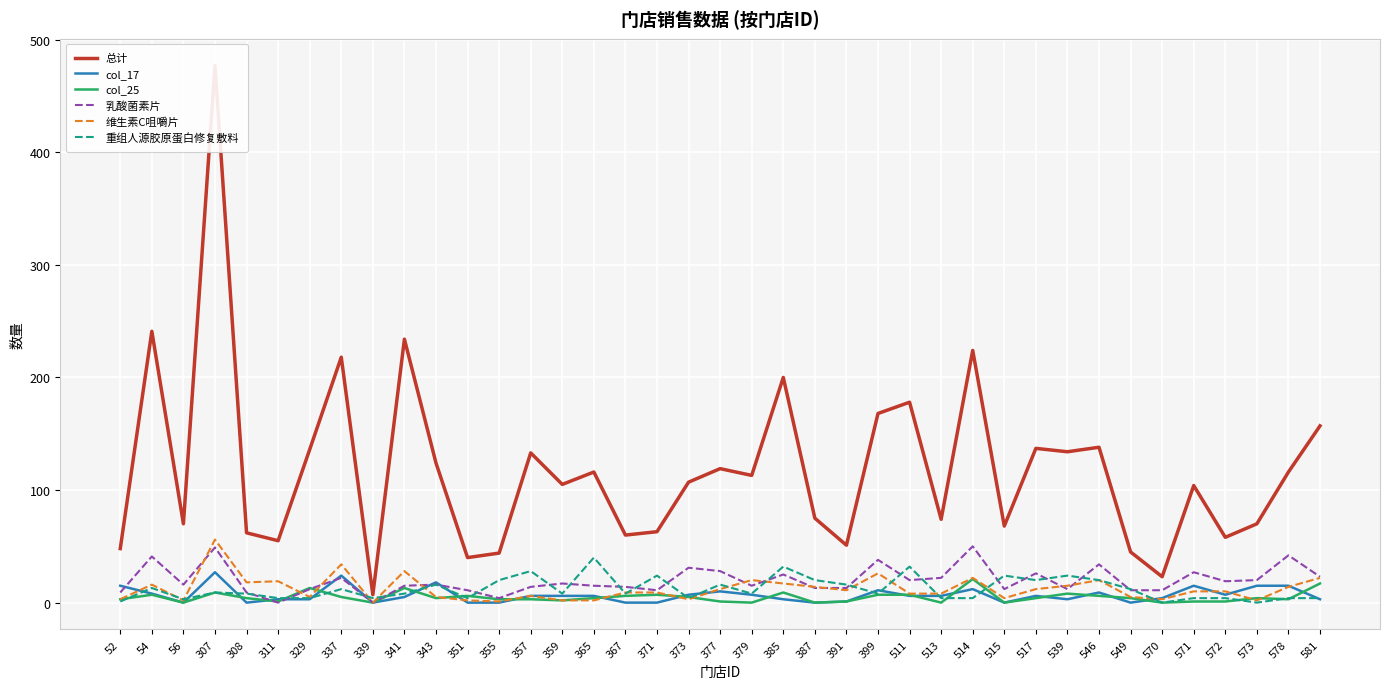

What is the value of the col_17 point at the 15th from the left?

6